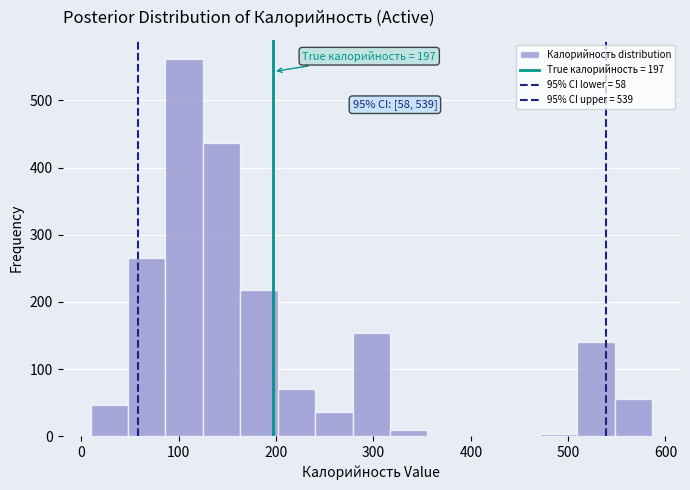

Around what value on the x-axis is the tallest bar? Give the approximate position of its centre, as read against the axis.

110